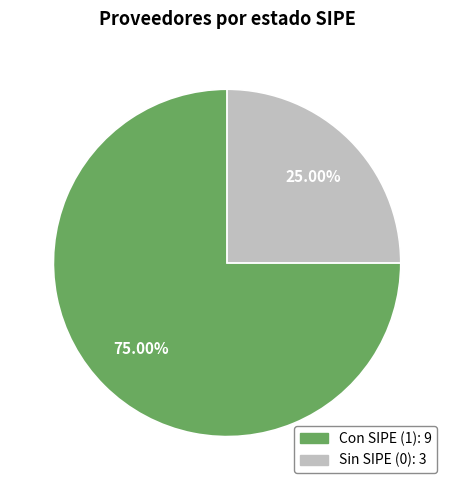

How many slices are in this pie chart?

2